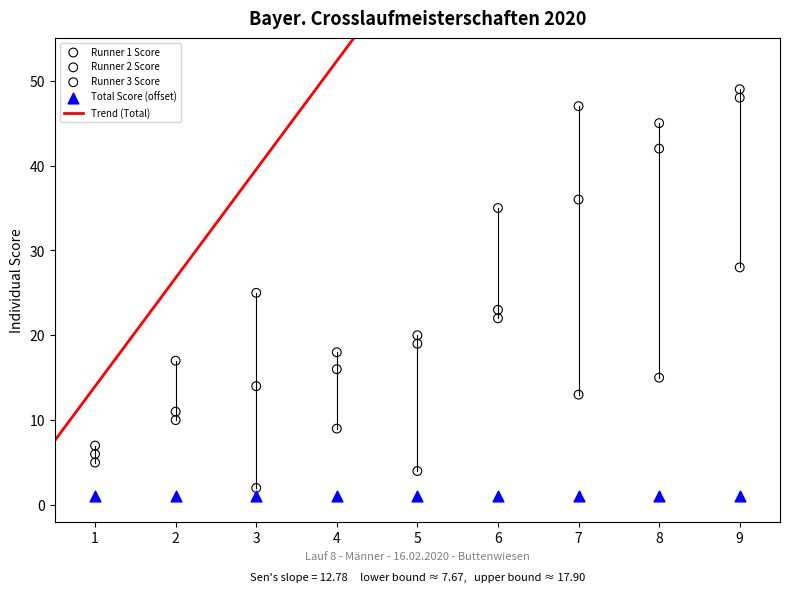

Count the number of points in this scatter plot.

36